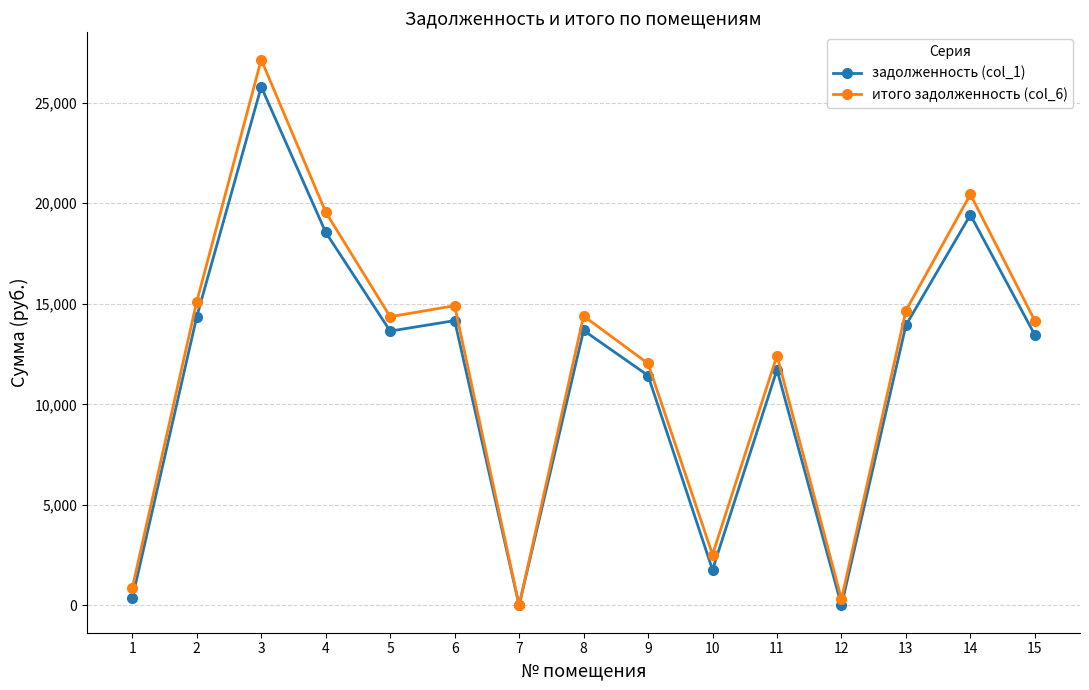

How many intersections are there between задолженность (col_1) and итого задолженность (col_6)?

2